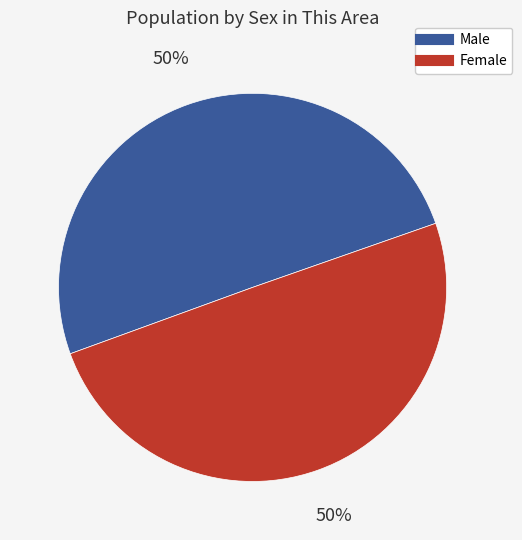

To the nearest percent, what is the combined percentage of Female and Male?

100%